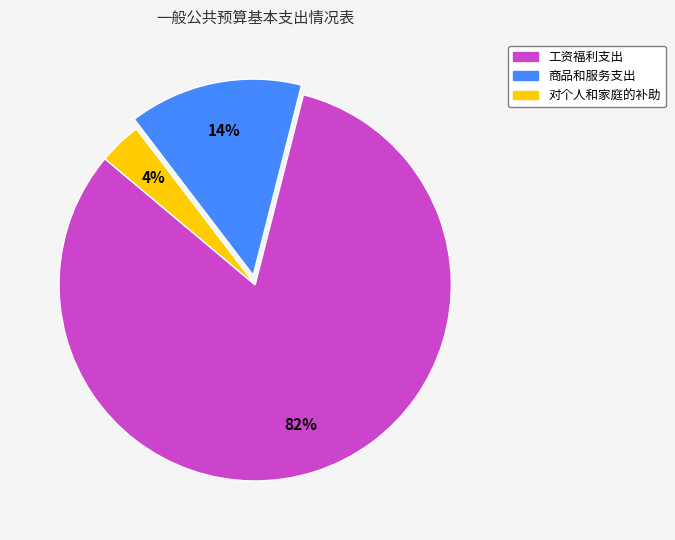

To the nearest percent, what is the combined percentage of 商品和服务支出 and 工资福利支出?

96%